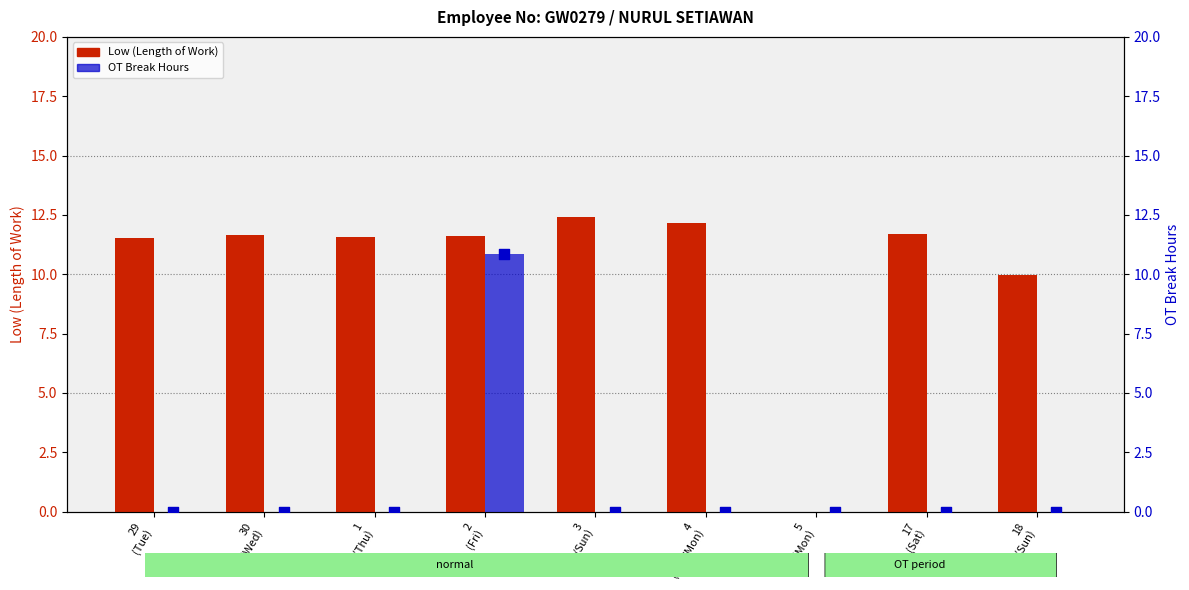

Which series contains the lowest Y value?

Low (Length of Work)